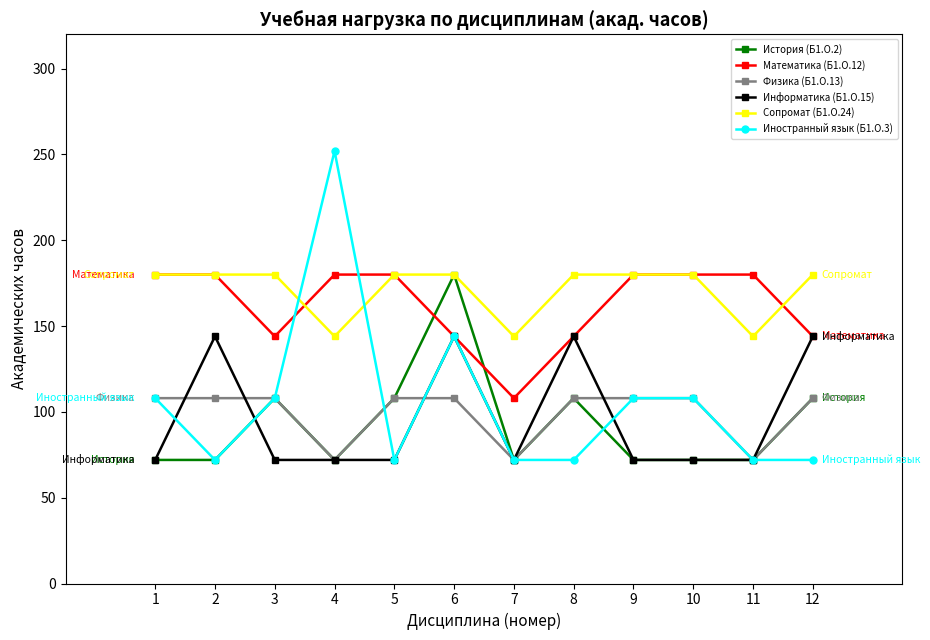

What is the total value across all series at 4?

792